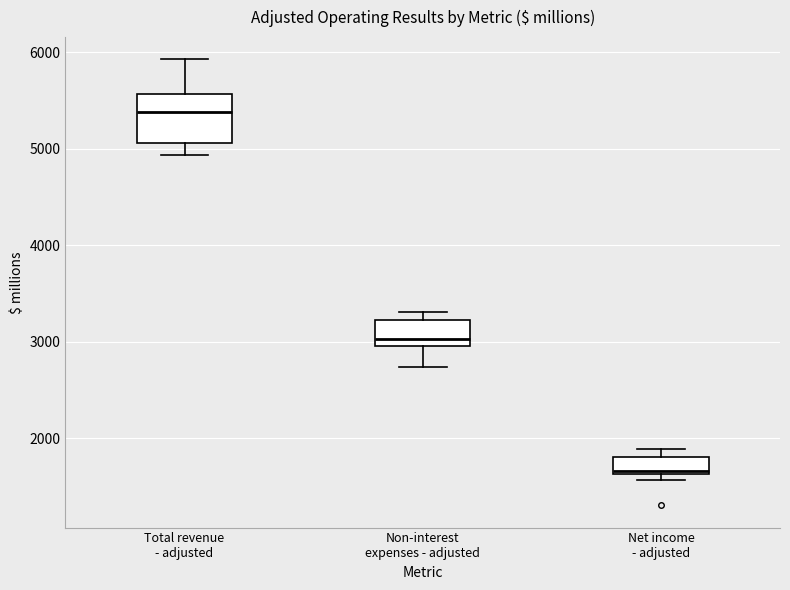

Which box has the highest median line?

Total revenue - adjusted